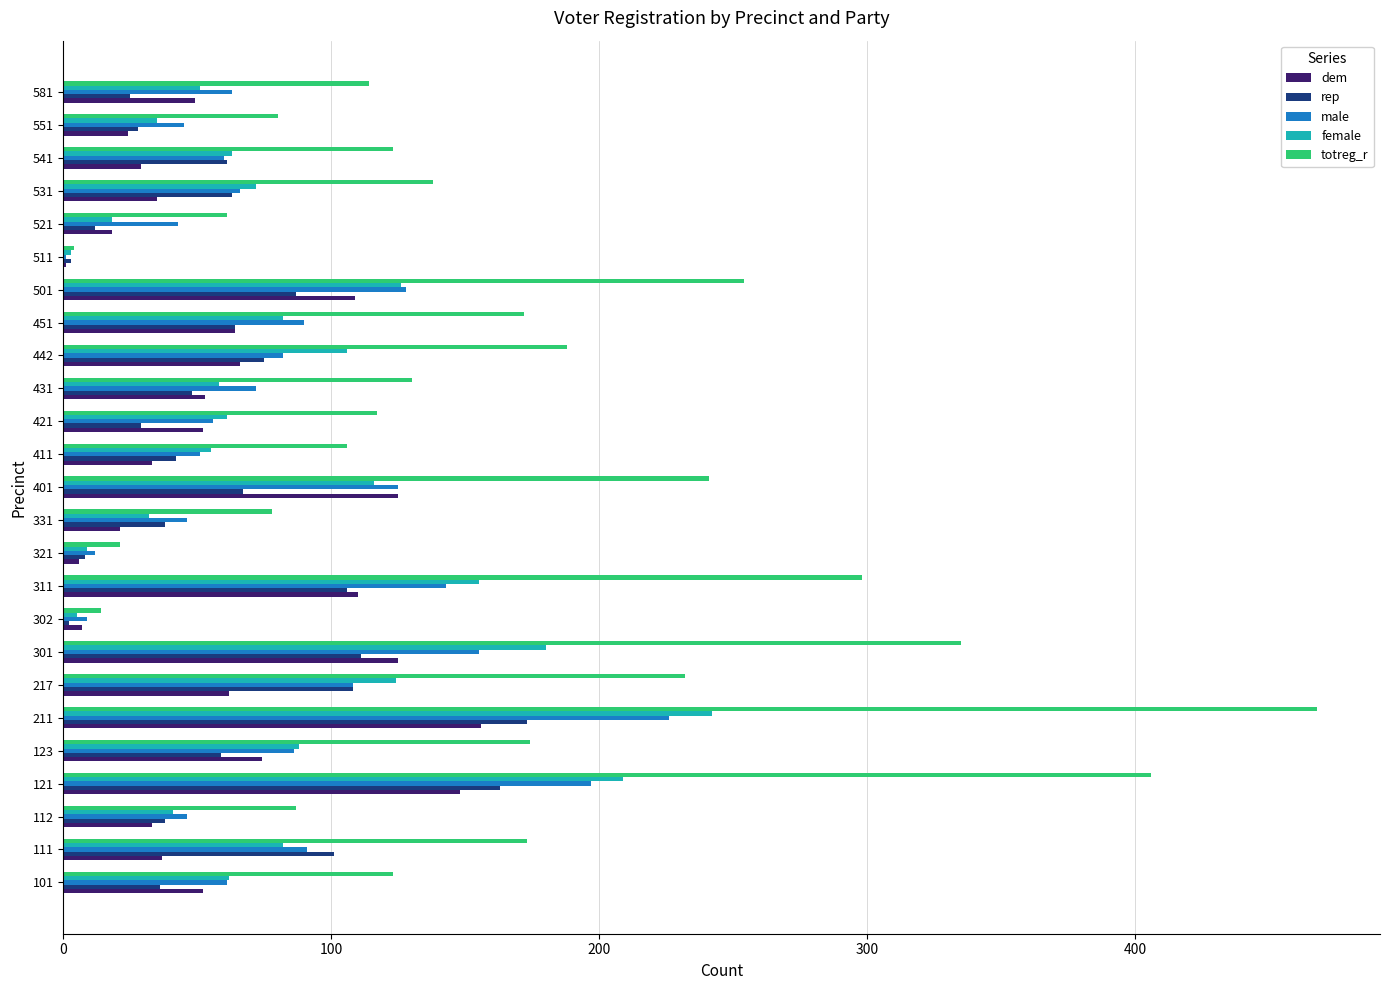

What is the approximate value of totreg_r at 311?

298